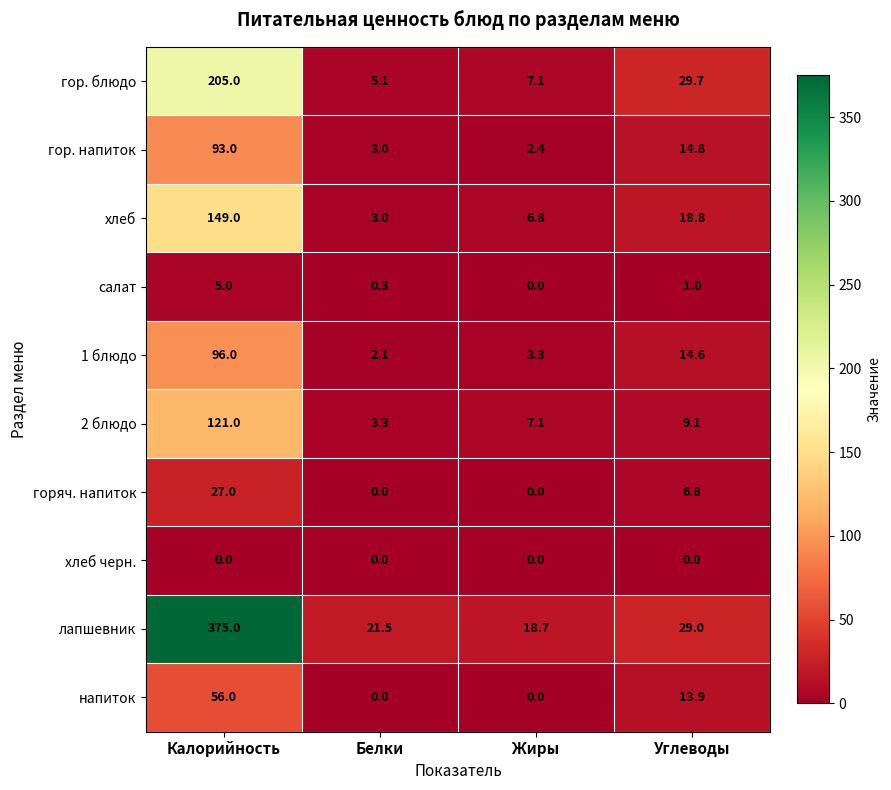

At Калорийность, list the series in order from largest to smallest.

лапшевник, гор. блюдо, хлеб, 2 блюдо, 1 блюдо, гор. напиток, напиток, горяч. напиток, салат, хлеб черн.